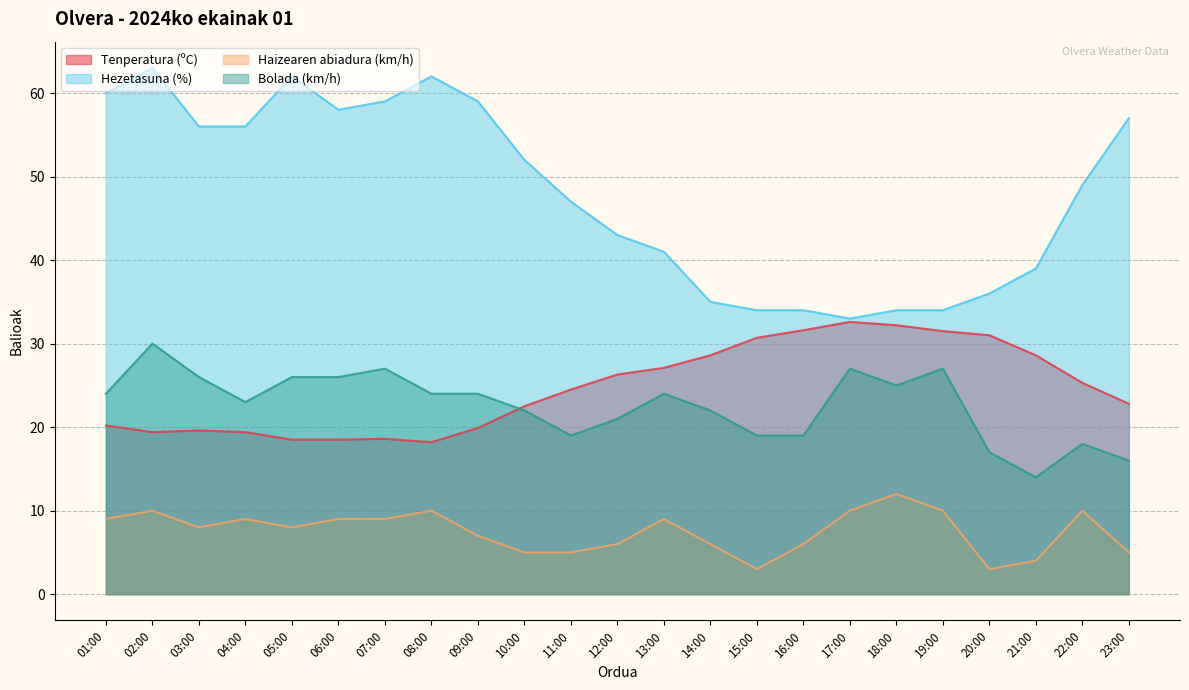

At which category is the sum across all series the highest?

02:00